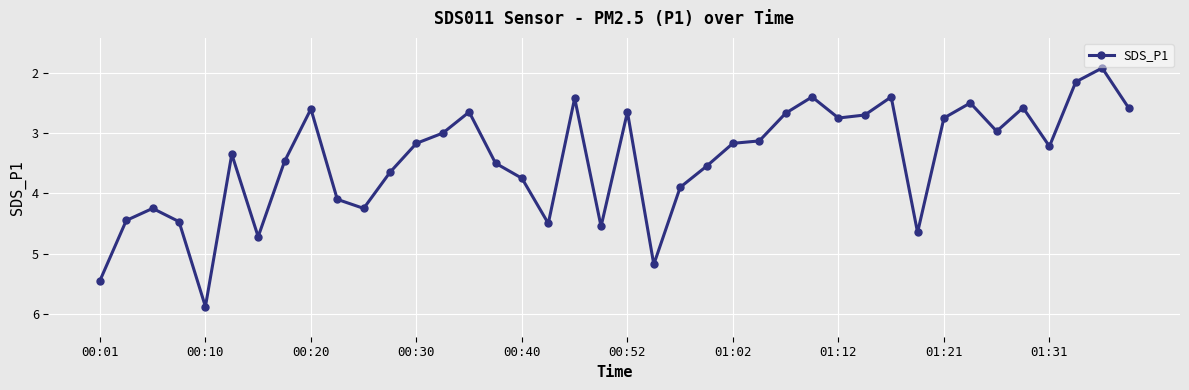

What is the difference between the maximum and minimum values?

4.0